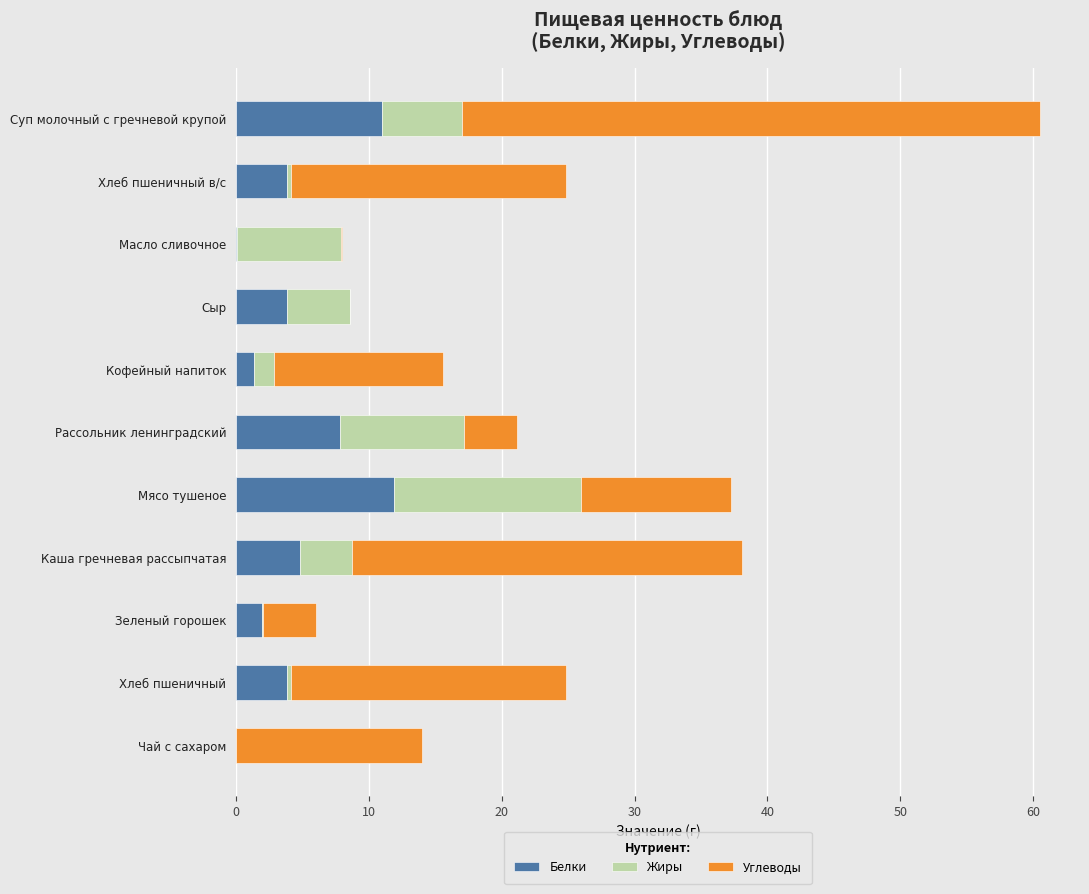

What is the highest value of the Белки series?

11.9